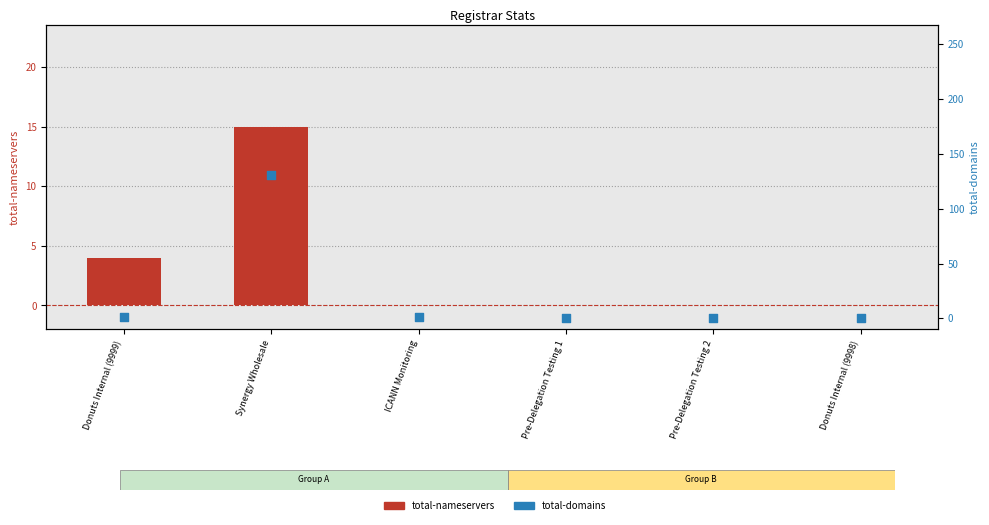

Is the value of total-domains at Pre-Delegation Testing 2 greater than the value of total-nameservers at Donuts Internal (9998)?

No